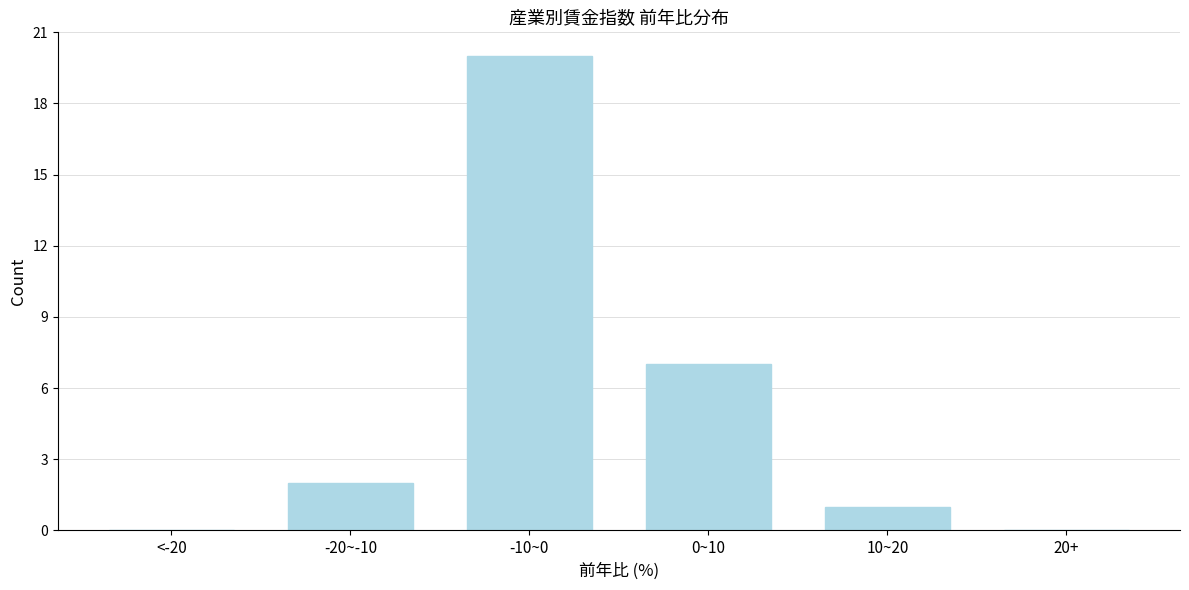

Reading left to right, extract all data points from this chart.

<-20=0	-20~-10=2	-10~0=20	0~10=7	10~20=1	20+=0